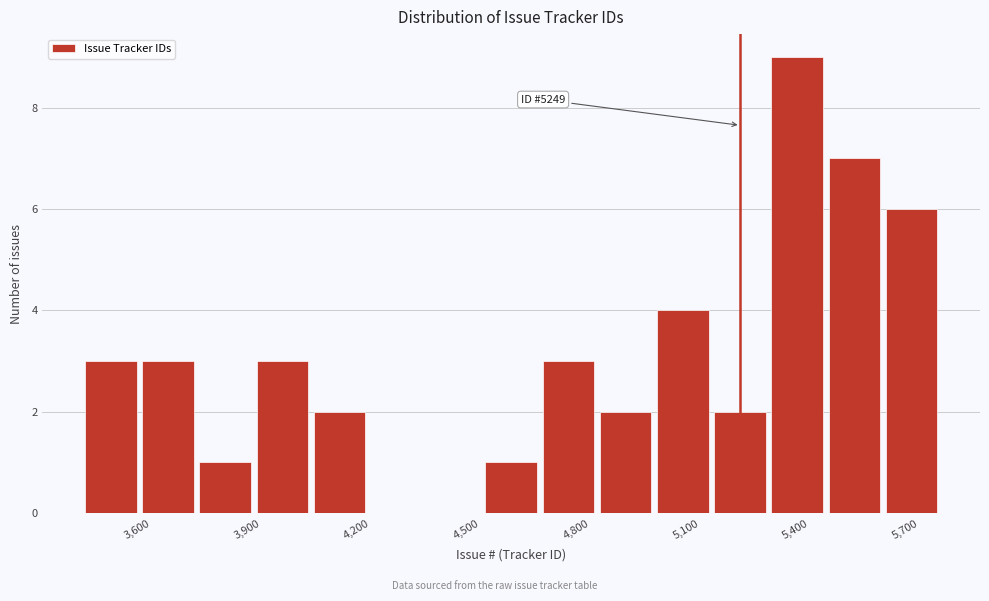

Around what value on the x-axis is the tallest bar? Give the approximate position of its centre, as read against the axis.

5400